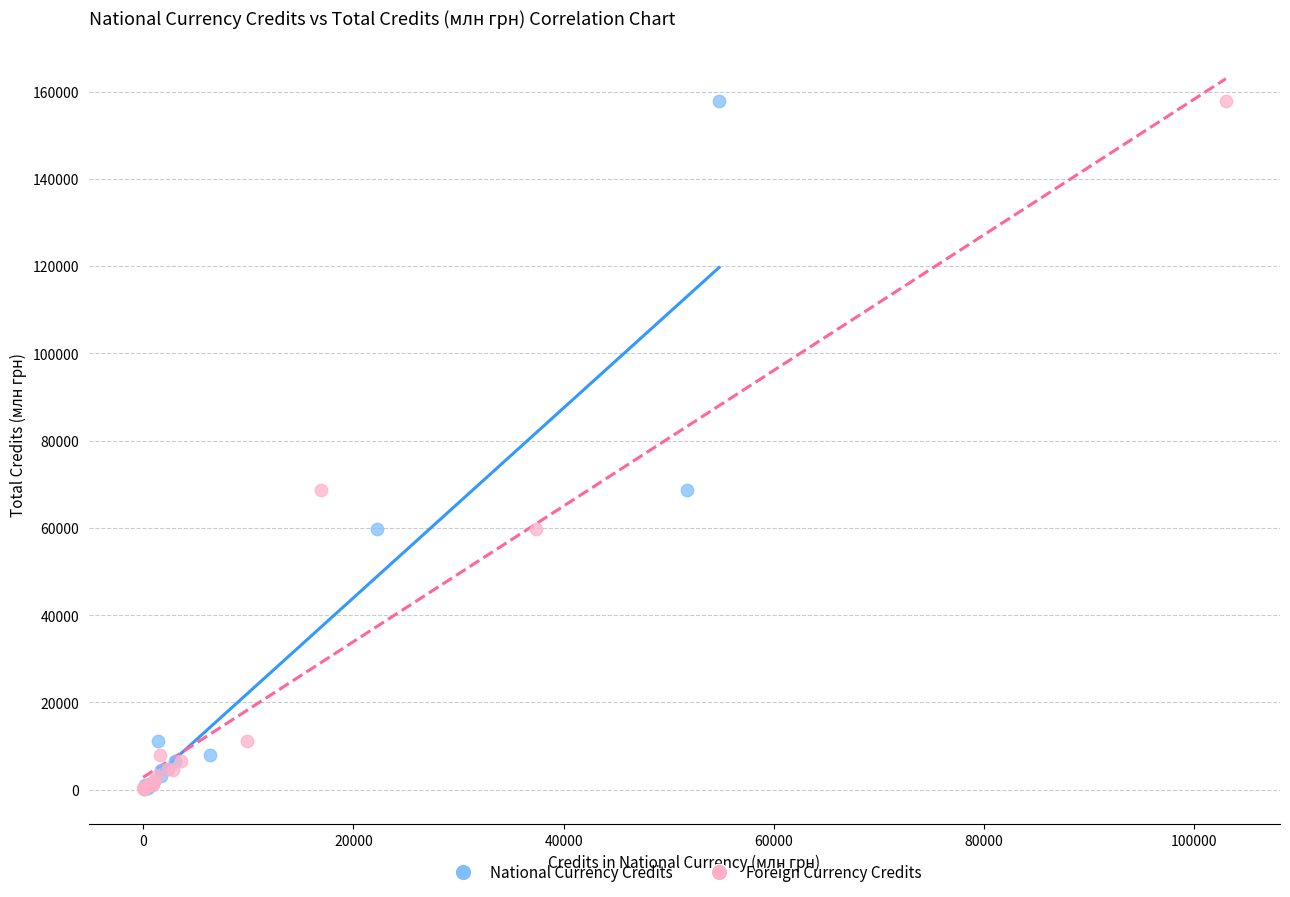

What are all the series names shown in the legend?

National Currency Credits, Foreign Currency Credits